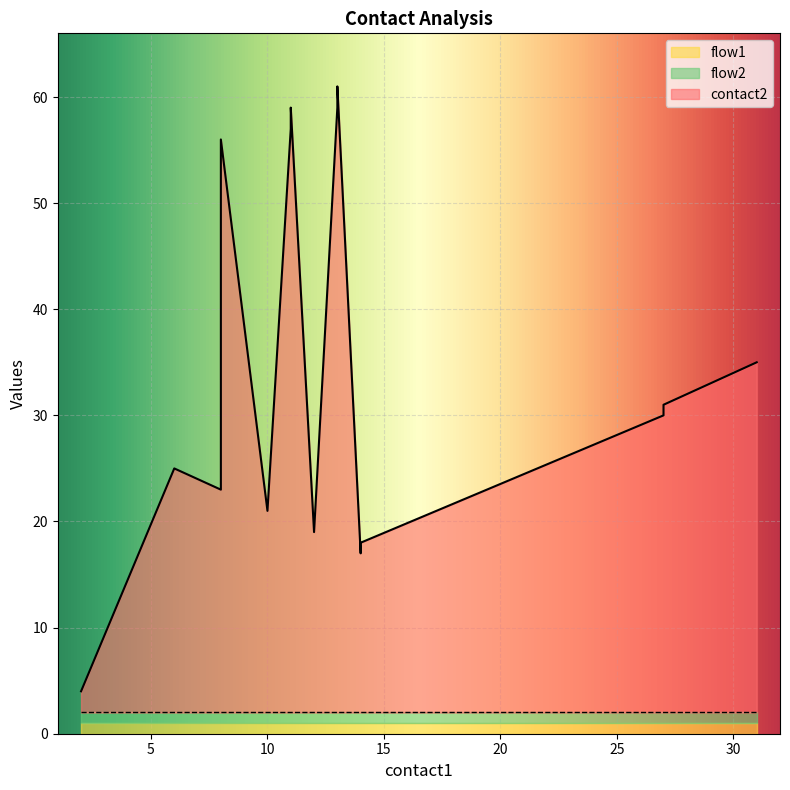

List the labels in order of flow2 value, smallest first.

2, 6, 8, 8, 8, 10, 11, 11, 12, 13, 13, 13, 14, 14, 27, 27, 28, 29, 30, 31